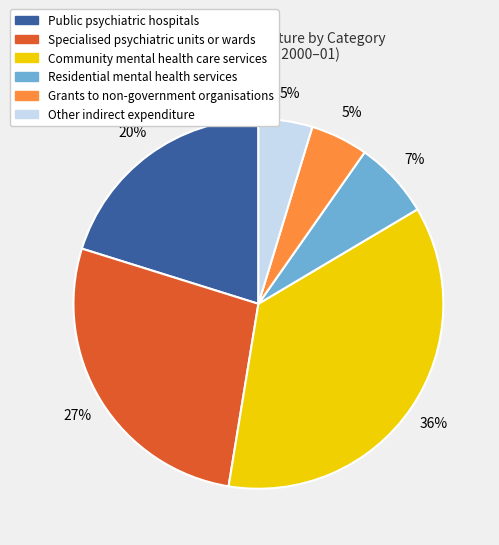

To the nearest percent, what is the average slice percentage?

17%